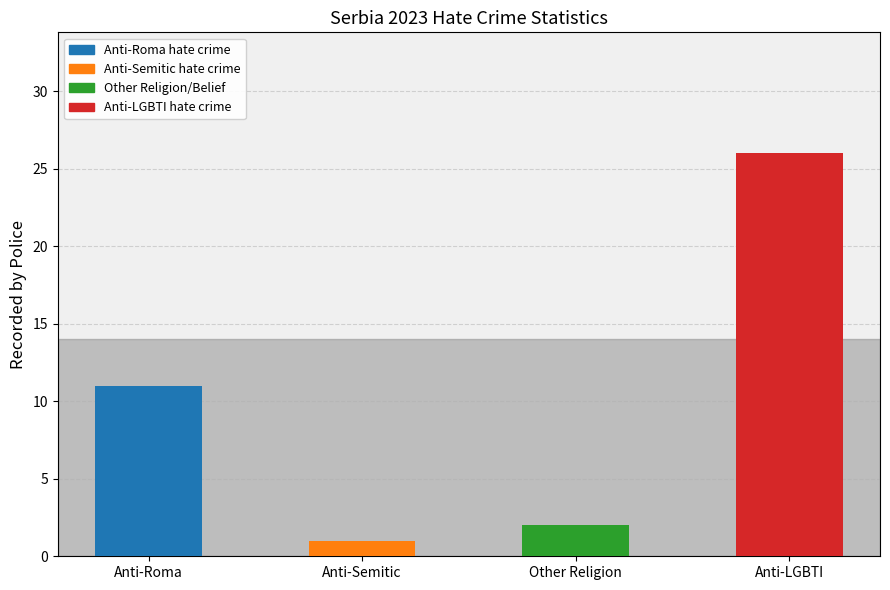

The chart shows a value of 1 at Anti-Semitic. True or false?

False